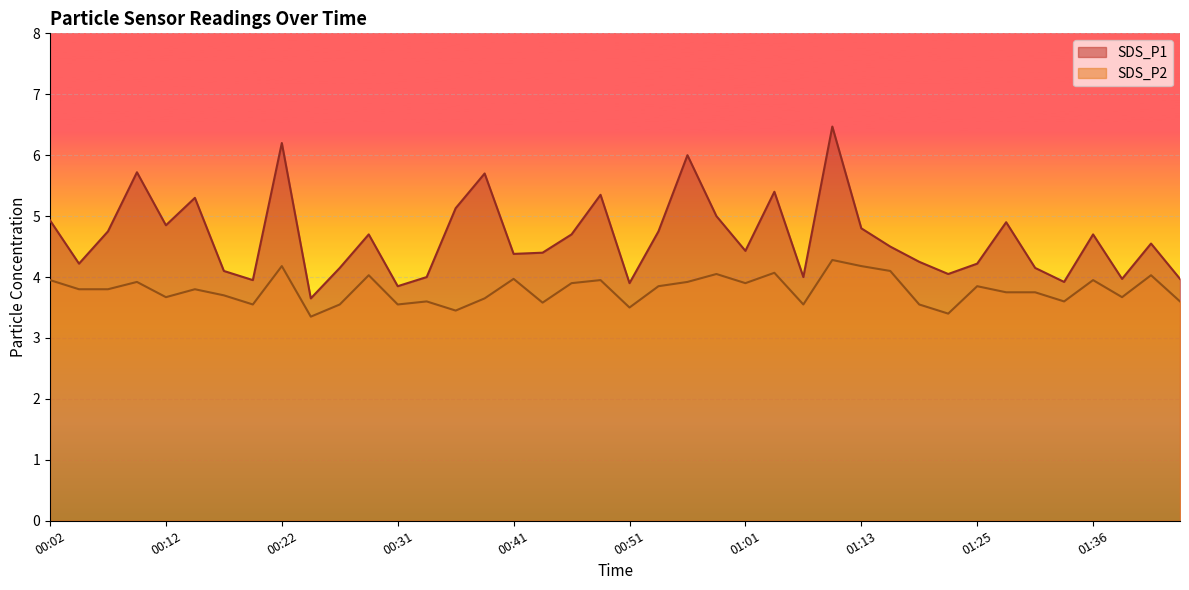

Which series has the widest spread of values?

SDS_P1